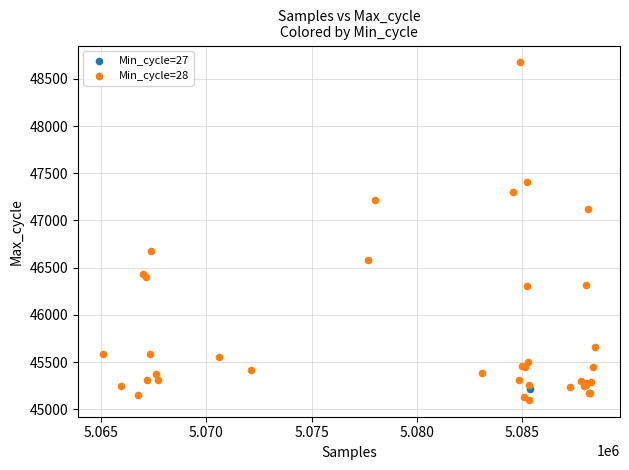

What are all the series names shown in the legend?

Min_cycle=27, Min_cycle=28